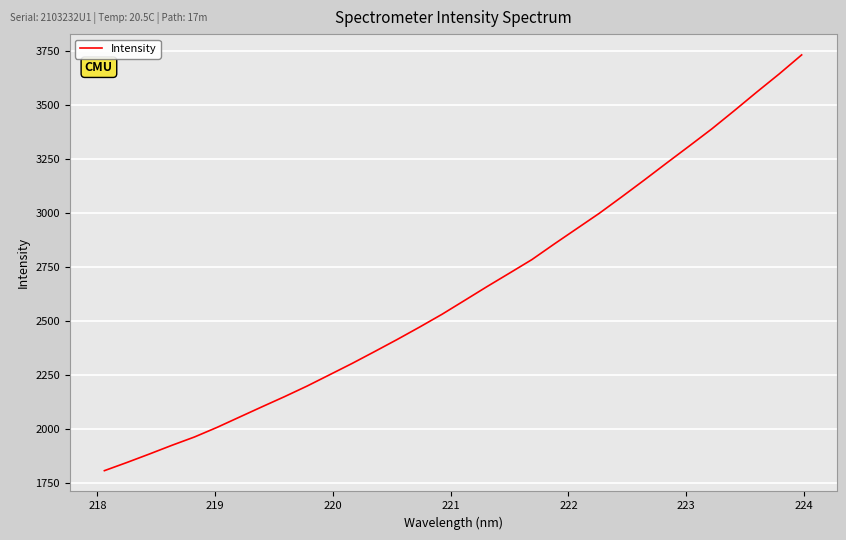

Reading right to left, transcribe all the data shown in this chart.

3732.7	3644.5	3560.4	3474.3	3390.0	3310.9	3232.6	3153.5	3075.8	2999.6	2928.6	2857.7	2785.0	2722.1	2659.7	2595.5	2531.6	2472.2	2414.5	2358.7	2303.8	2251.3	2199.1	2150.2	2103.2	2055.5	2007.7	1963.4	1925.0	1884.6	1845.3	1807.5